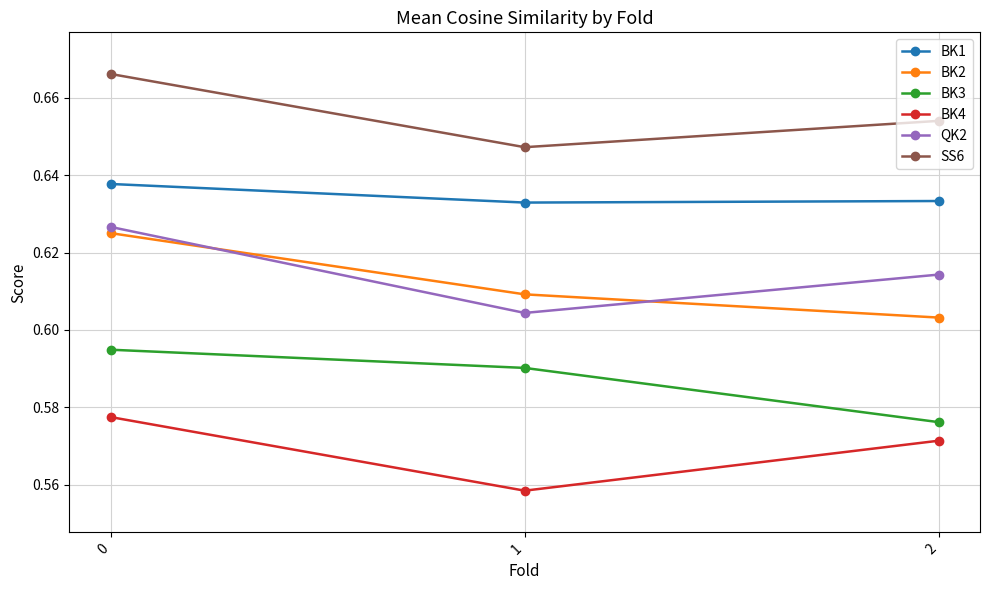

List the series in order of their peak value, highest first.

SS6, BK1, QK2, BK2, BK3, BK4